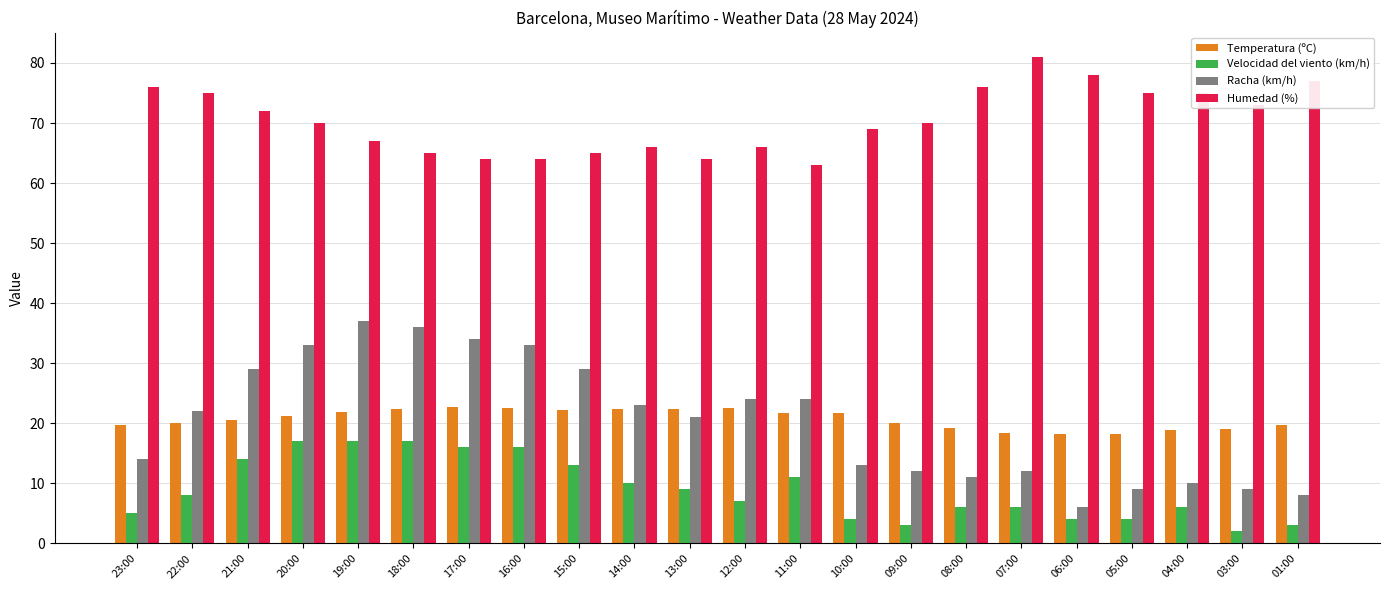

Which series has the largest total across all categories?

Humedad (%)